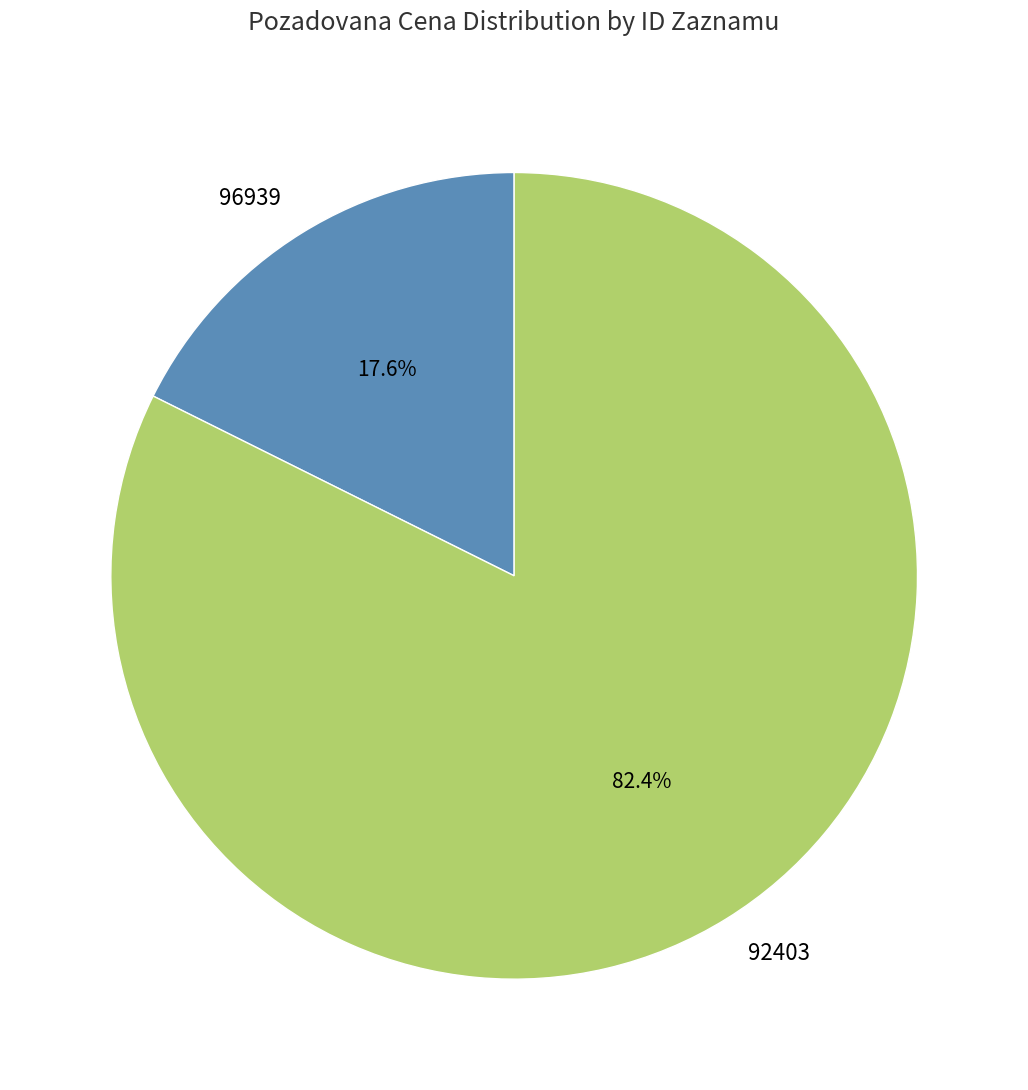

Rank the categories by value from highest to lowest.

92403, 96939